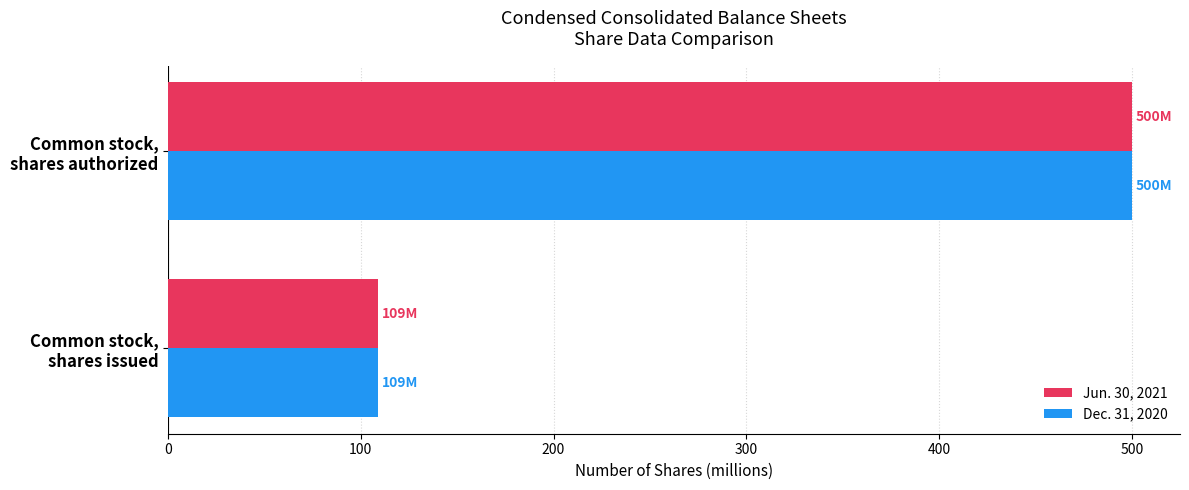

What is the difference between the maximum and minimum values in the Dec. 31, 2020 series?

391.2